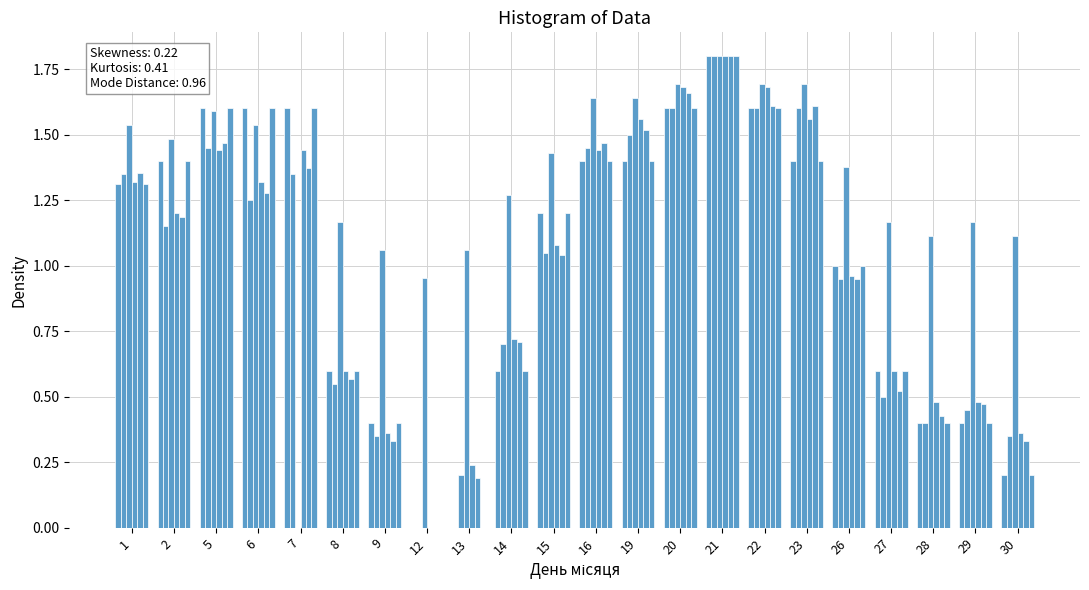

What is the difference between the highest and lowest values at 8?

0.6